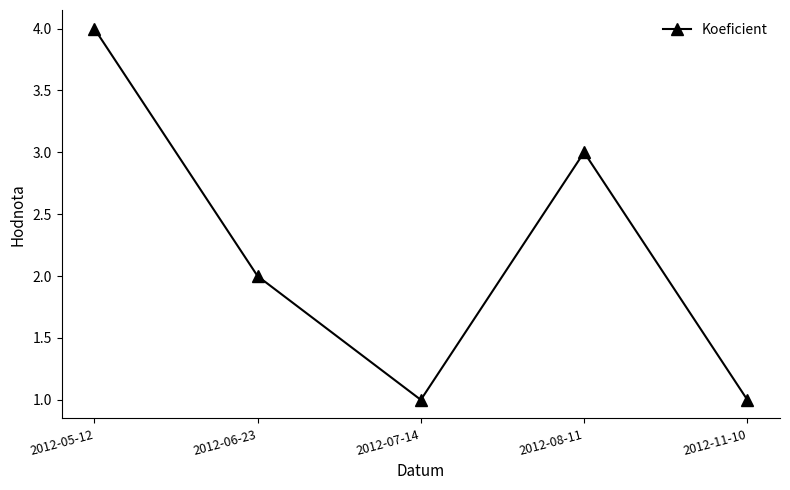

How many lines are shown in the chart?

1